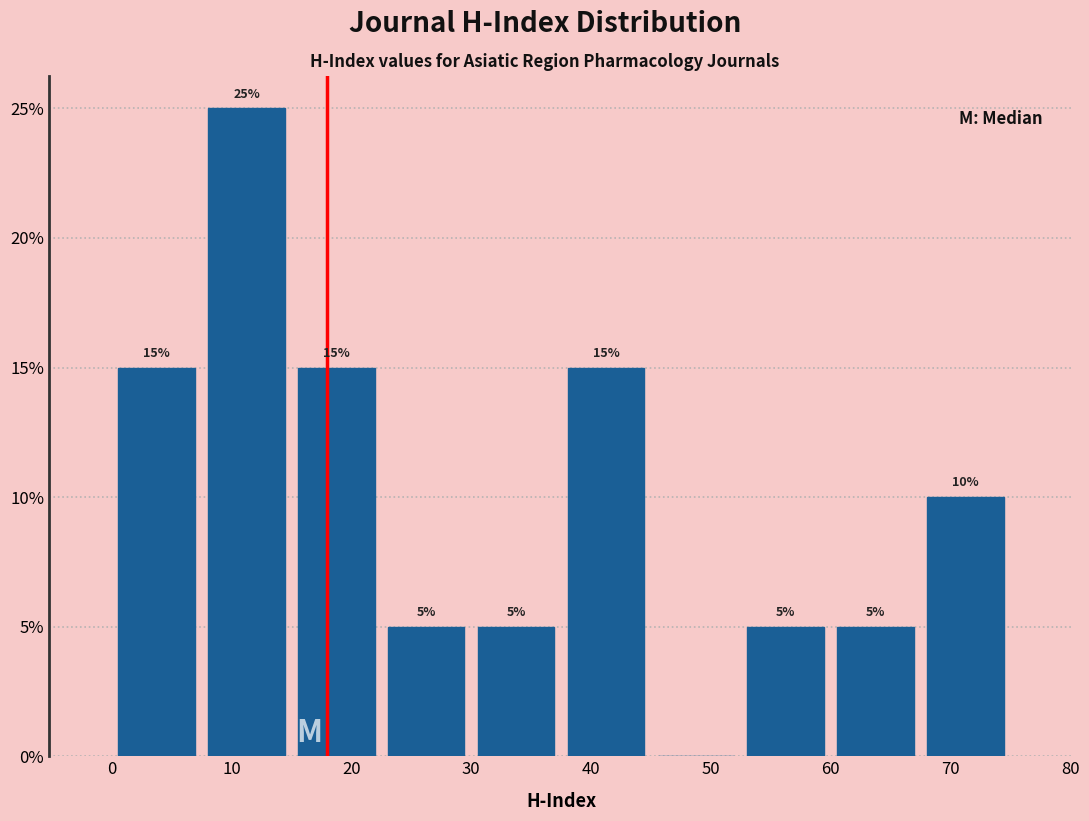

Over which range of the x-axis is the bar tallest?

7.5 to 15.0